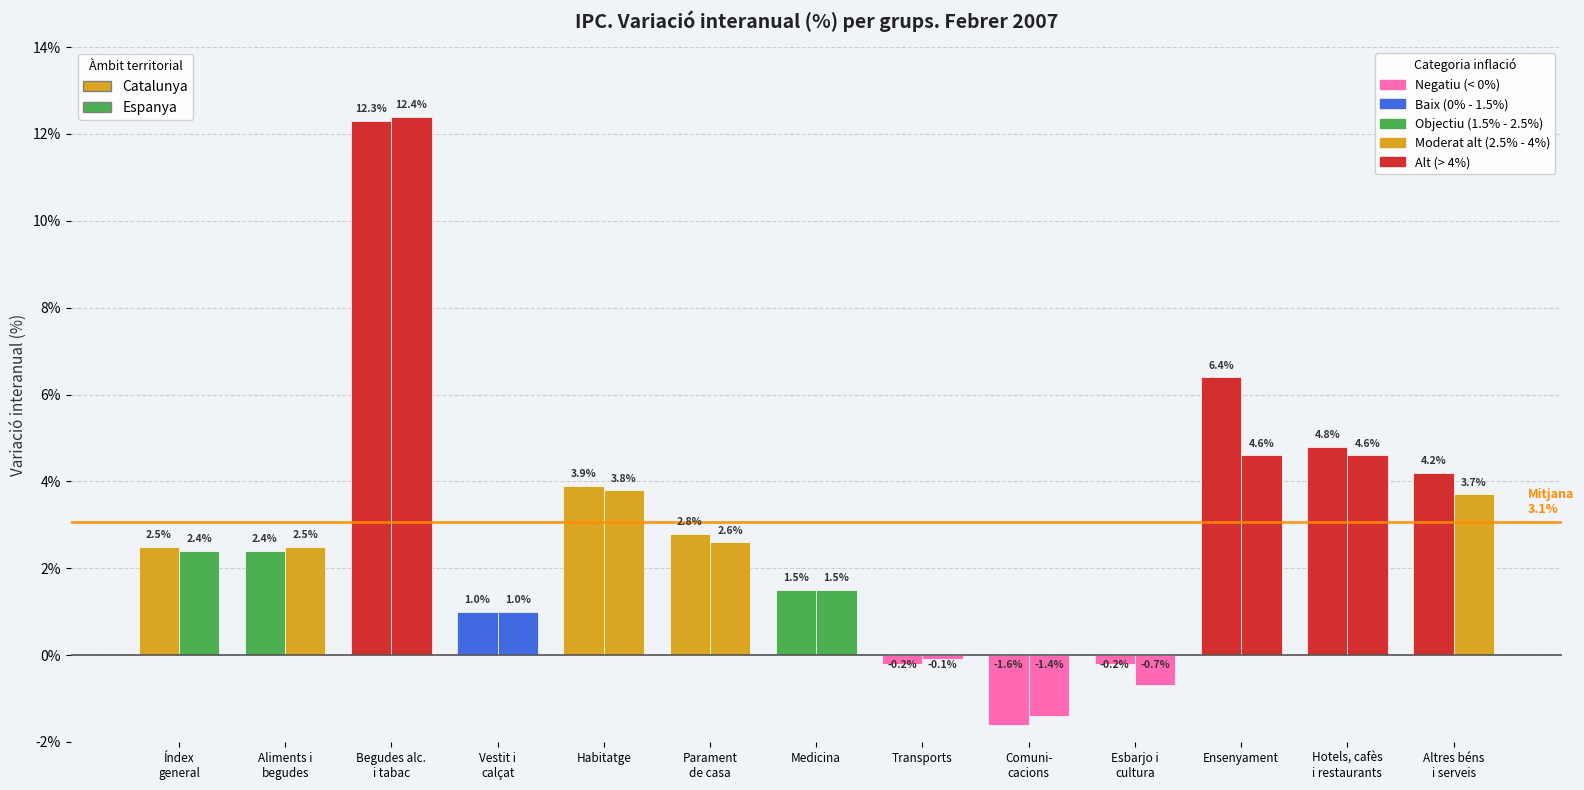

Are the bars grouped side by side (vs. stacked)?

Yes